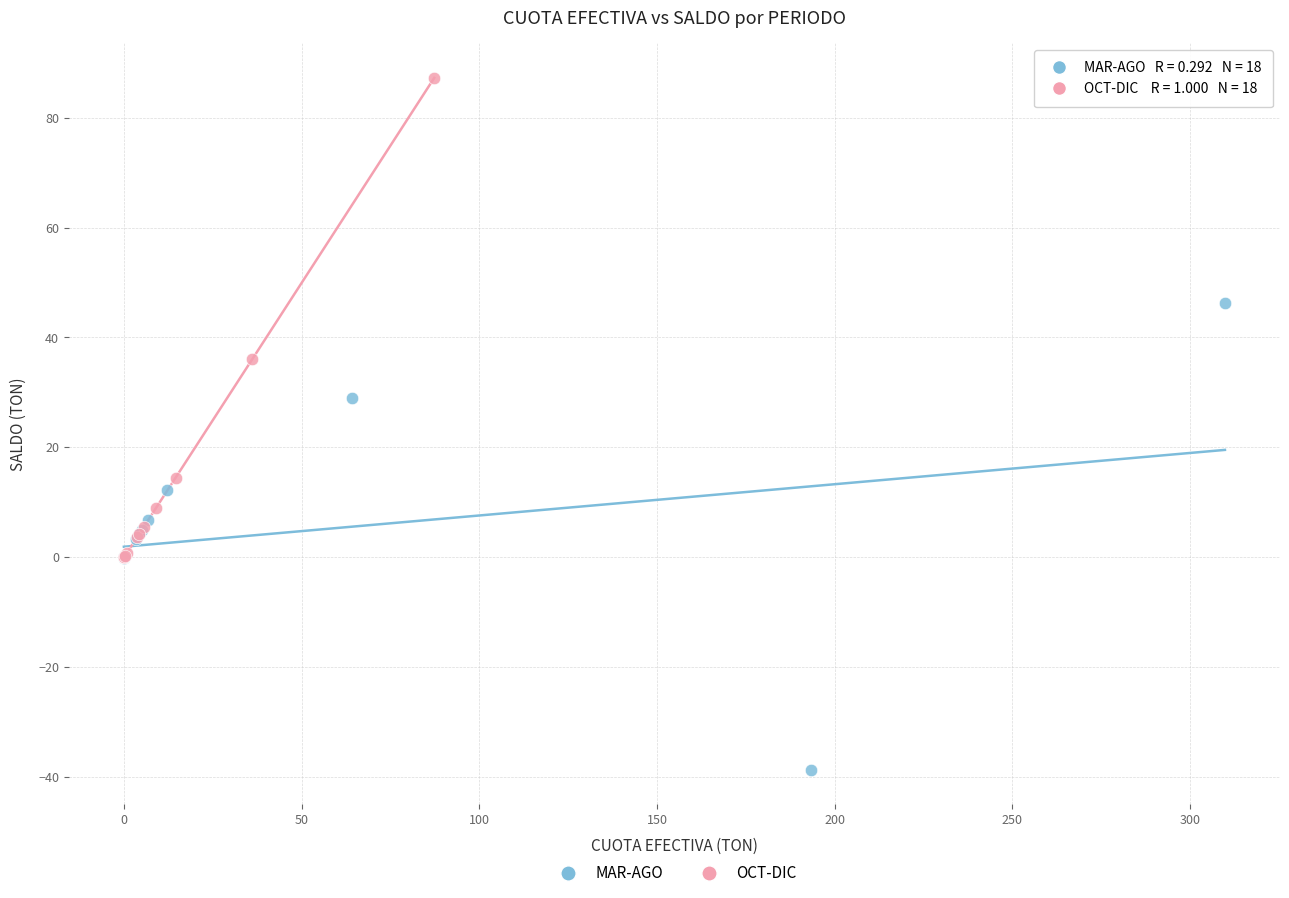

Which series has the largest Y range (max minus min)?

OCT-DIC